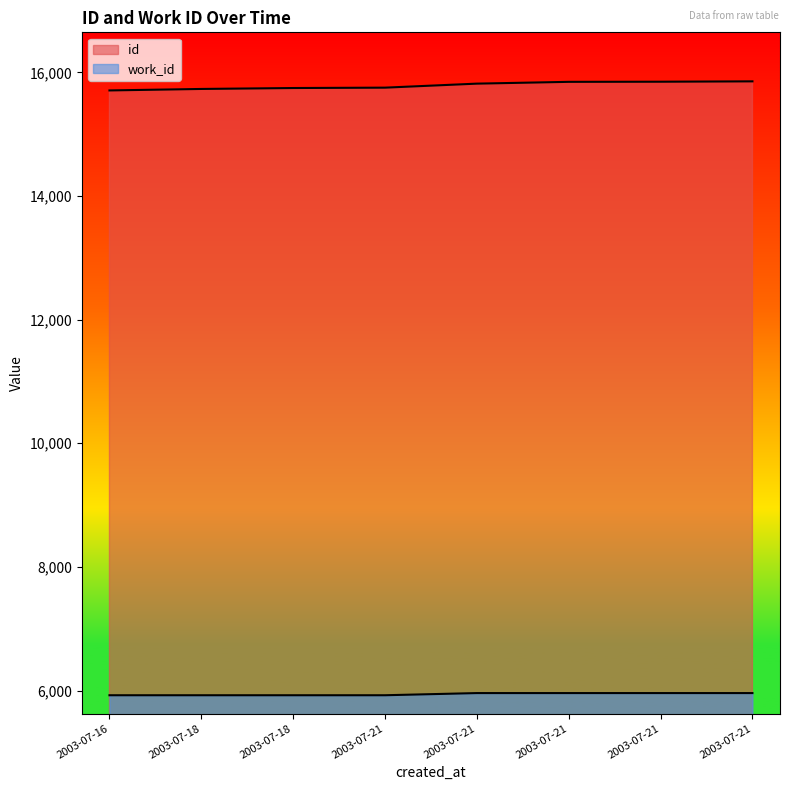

Reading left to right, what are all the values shown in this chart?

id: 15707	15731	15746	15752	15817	15846	15848	15854
work_id: 5925	5925	5925	5925	5960	5960	5960	5960